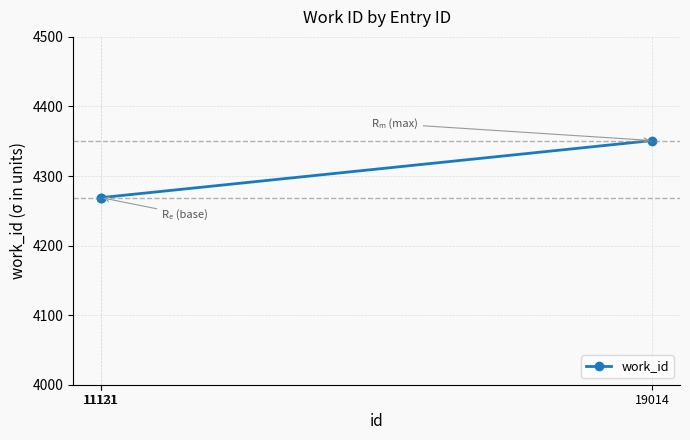

Is this an area chart (filled region under the line)?

No